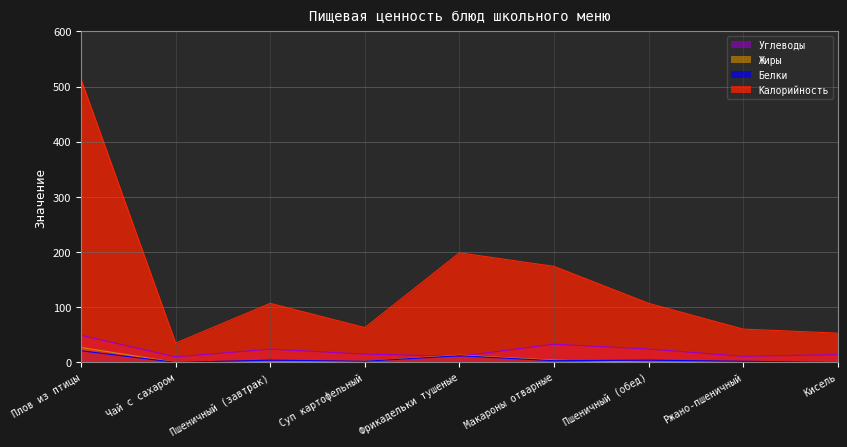

What position from the left is Чай с сахаром?

2